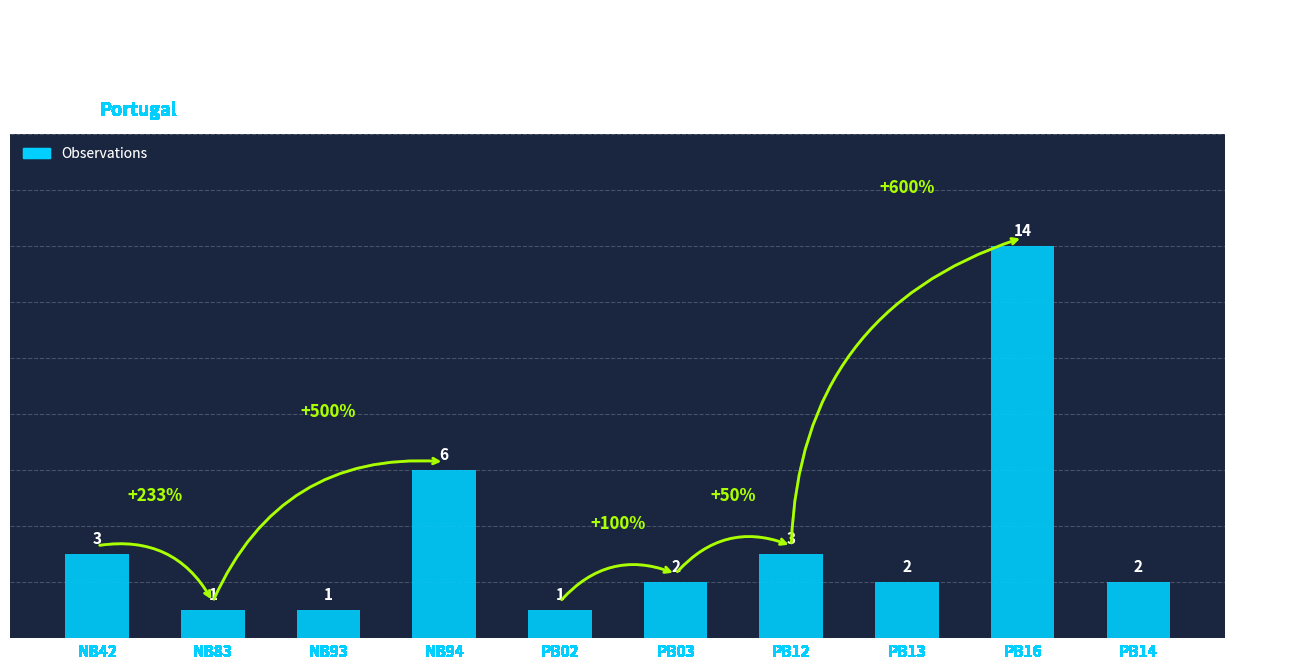

What is the sum of the values at PB13 and PB16?

16